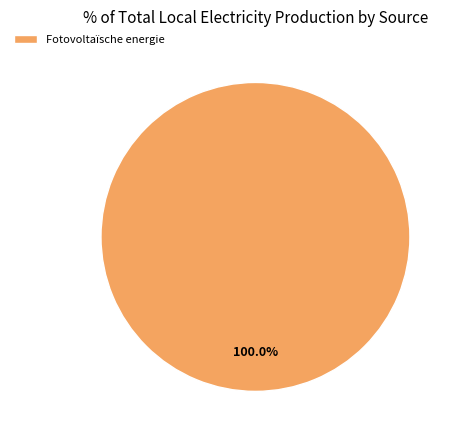

How many segments does this pie chart have?

1